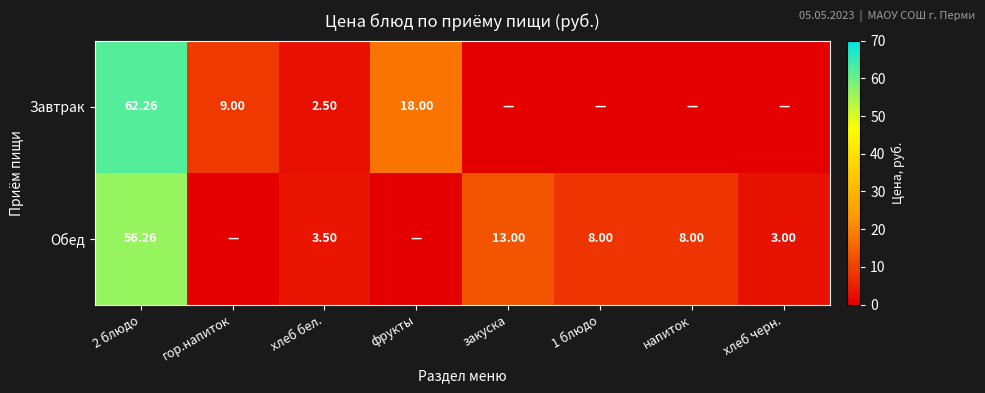

At 2 блюдо, list the series in order from largest to smallest.

Завтрак, Обед